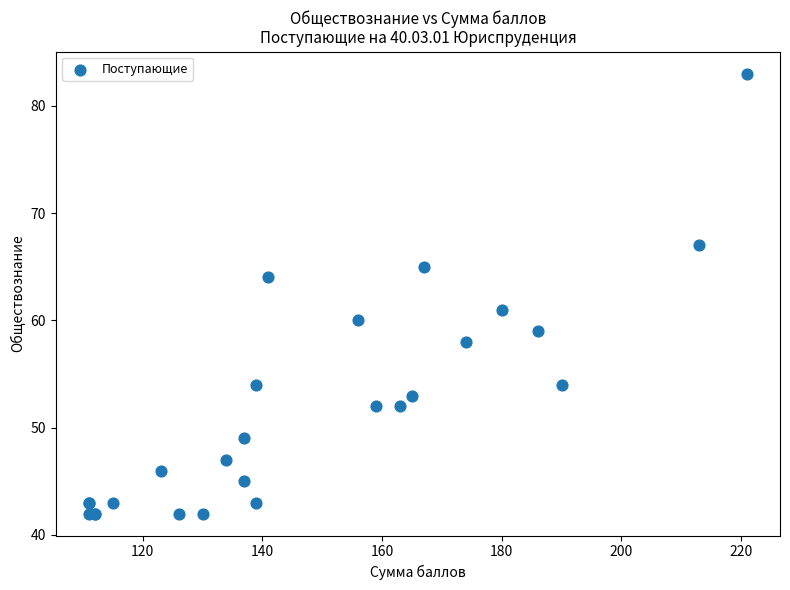

What Y value in the scatter plot is closest to 62?

61